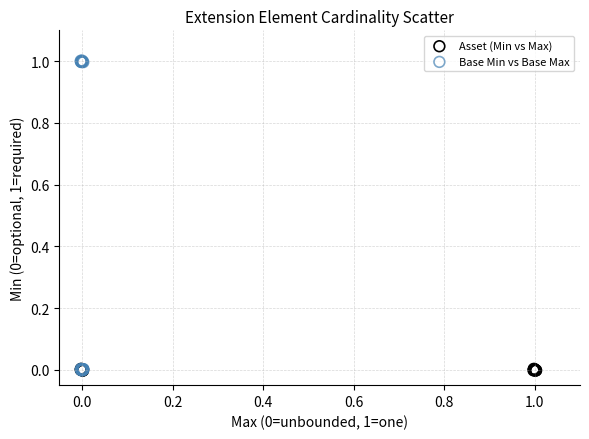

Which series reaches the maximum Y coordinate?

Base Min vs Base Max